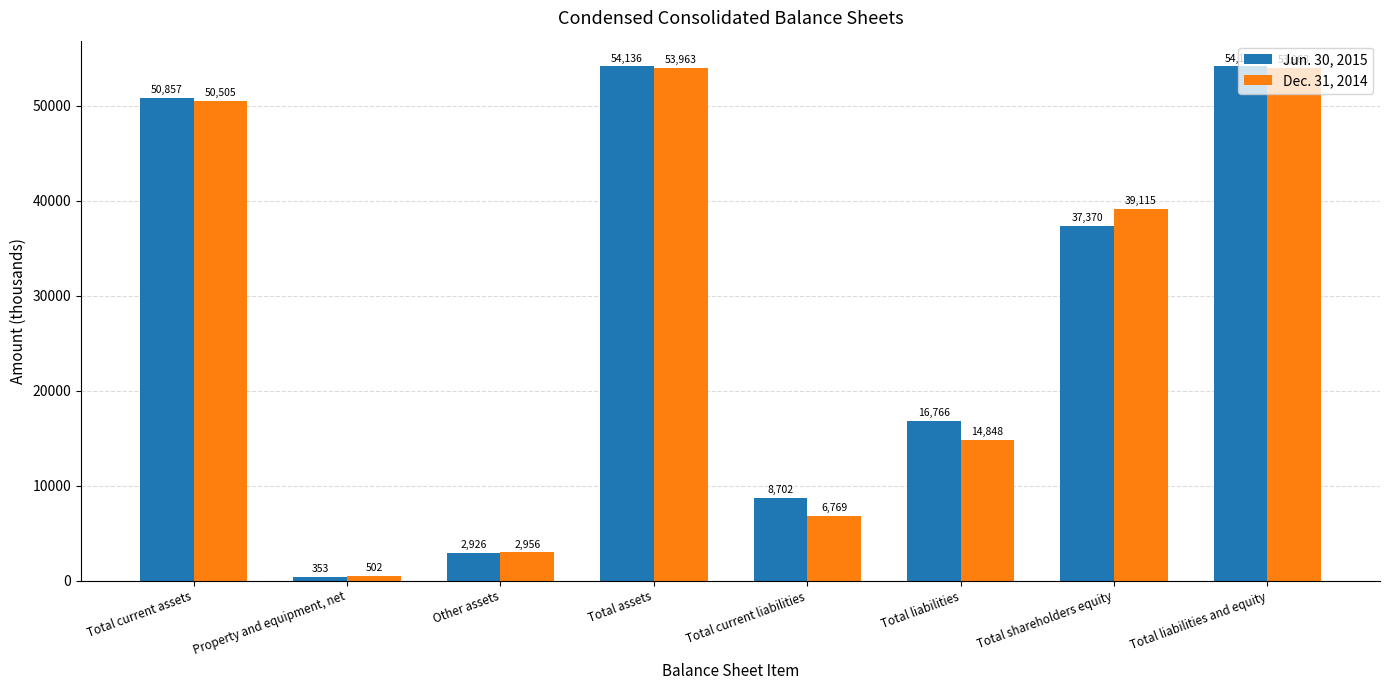

Is the value of Dec. 31, 2014 at Total liabilities greater than the value of Jun. 30, 2015 at Other assets?

Yes